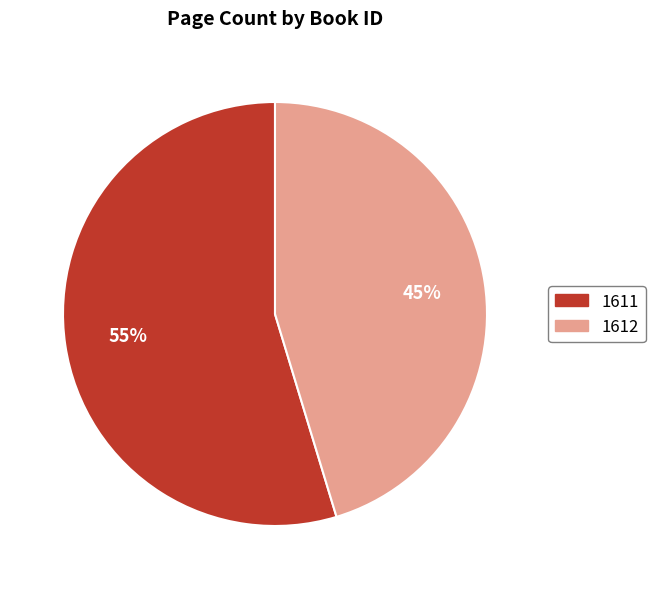

Rank the categories by value from highest to lowest.

1611, 1612